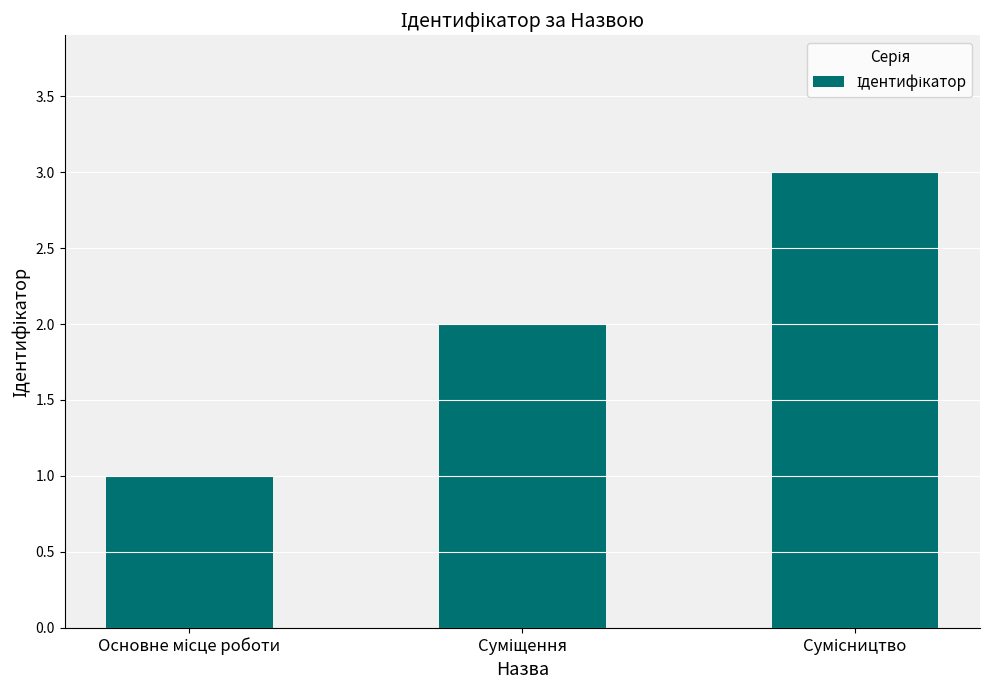

How many values are below 2?

1